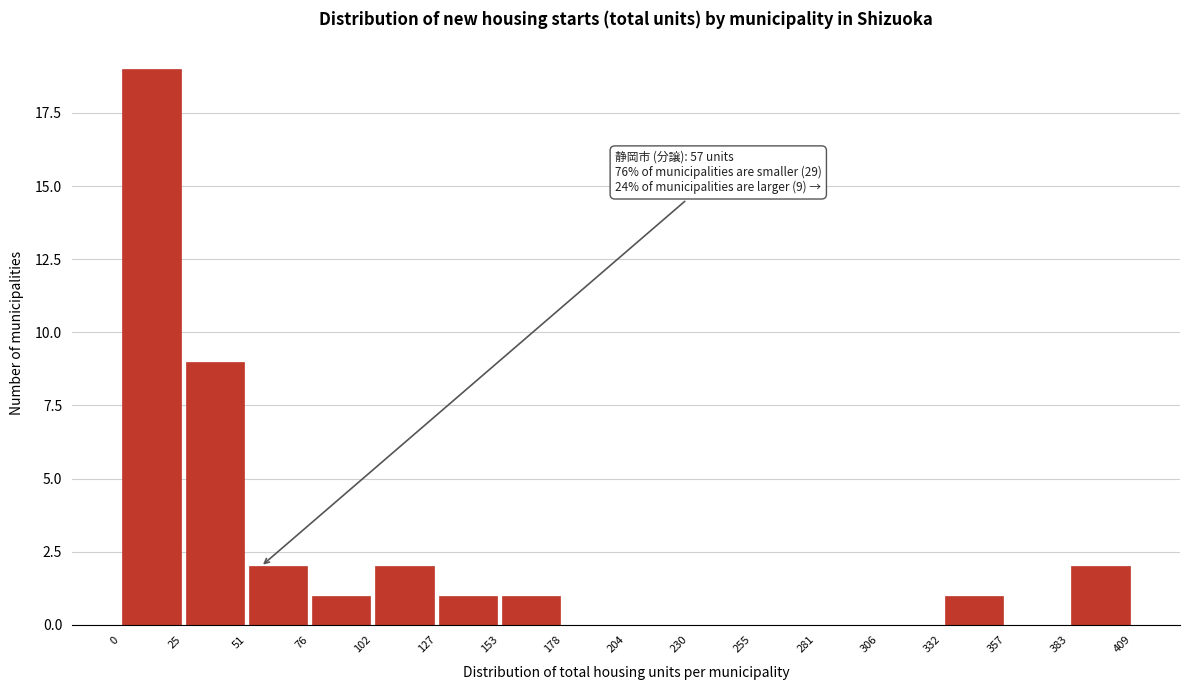

Which range on the x-axis has the tallest bar?

0 to 25